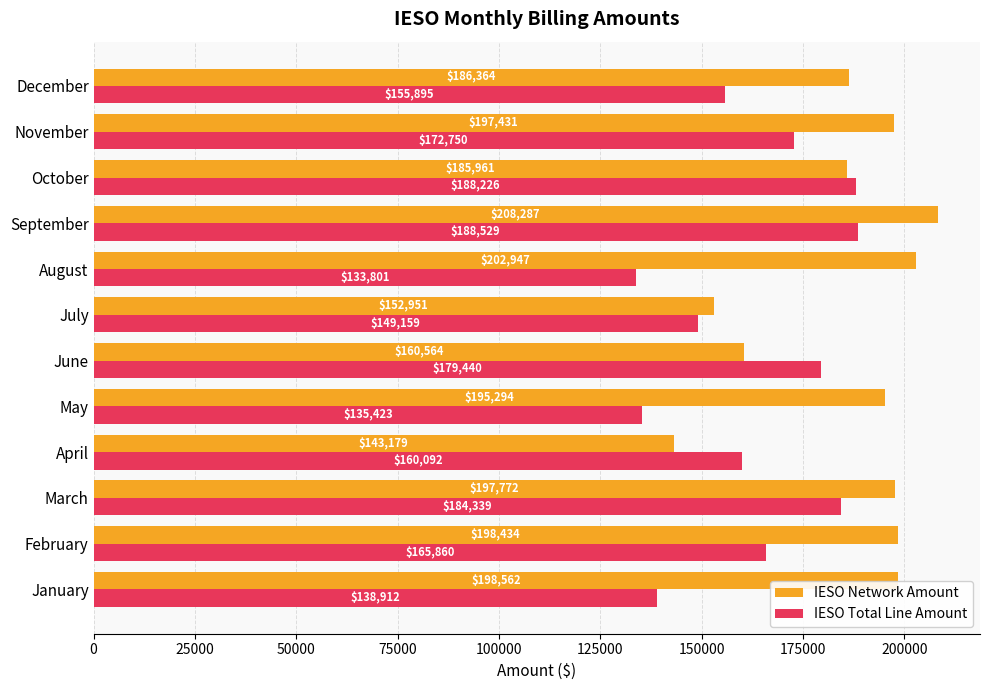

How many data points in IESO Network Amount are less than 197431?

6